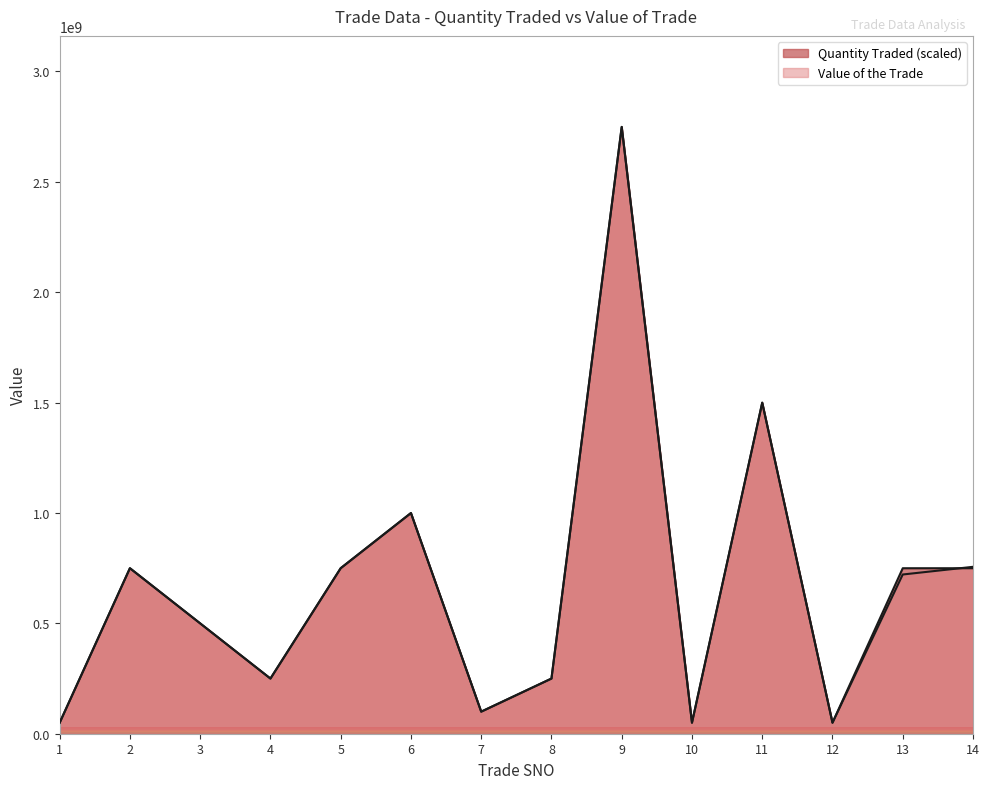

Rank the series at 8 from highest to lowest value.

Quantity Traded, Value of the Trade